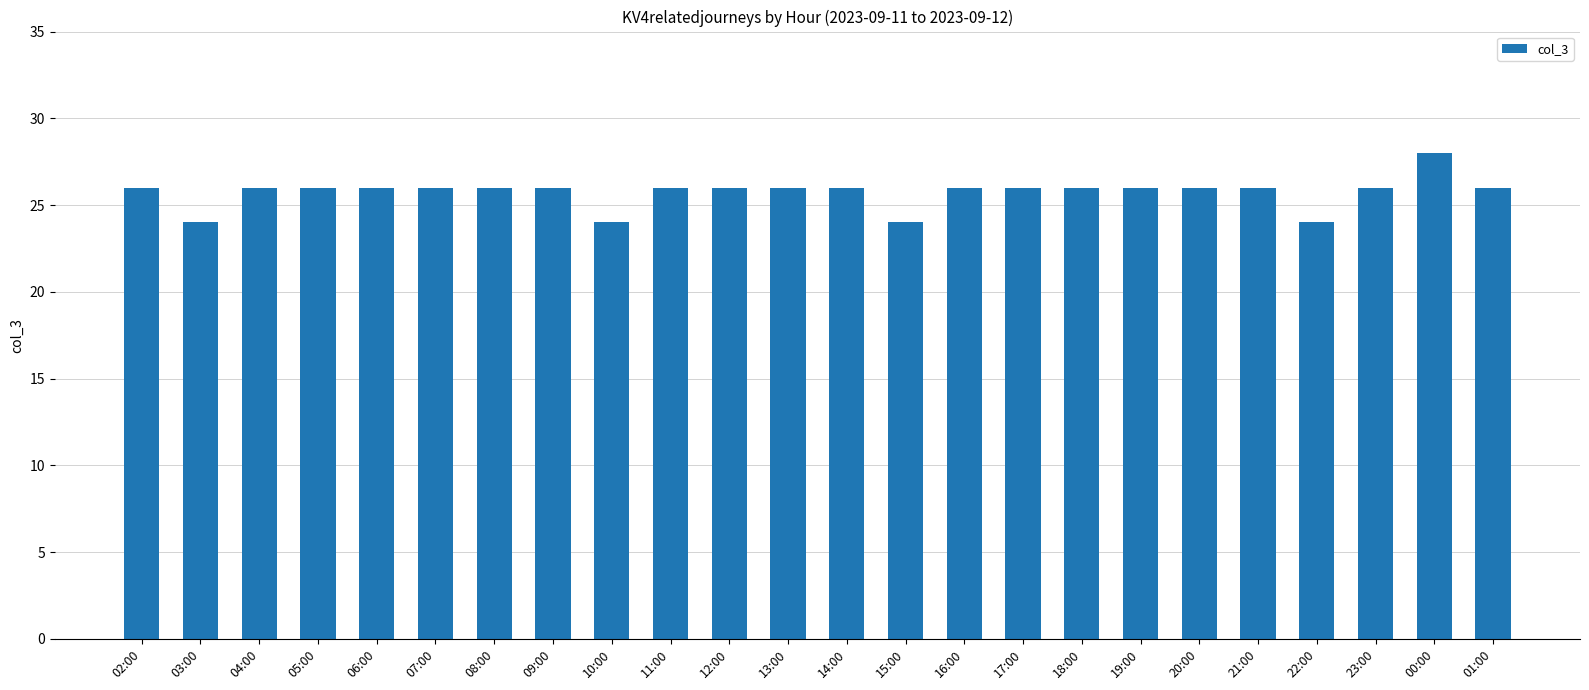

What is the greatest value displayed?

28